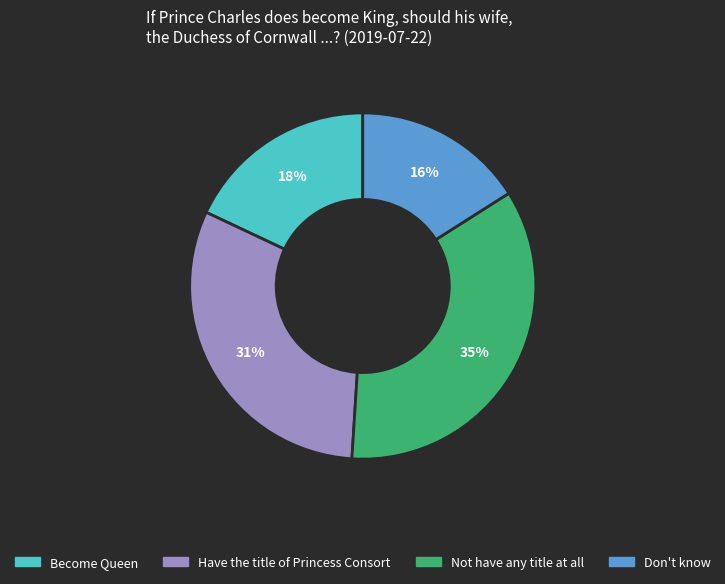

To the nearest percent, what is the combined percentage of Become Queen and Have the title of Princess Consort?

49%